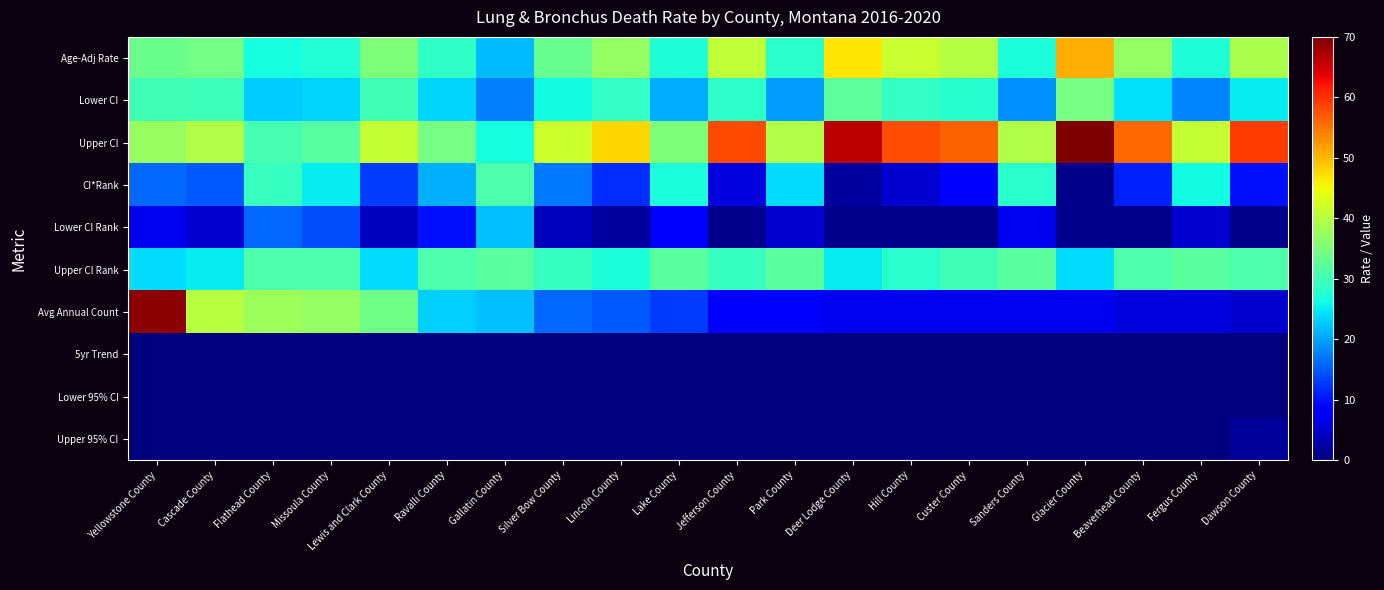

Which category has the lowest value across all series?

Lincoln County